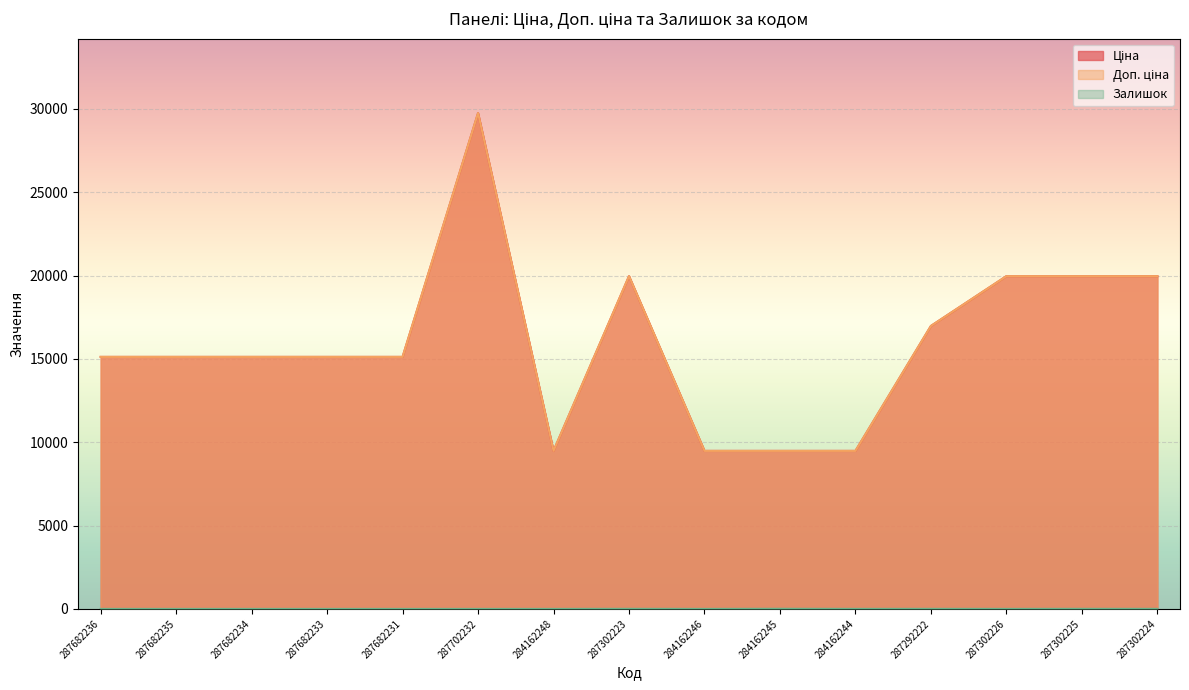

Where is Доп. ціна nearest to the value 19613?

287302223